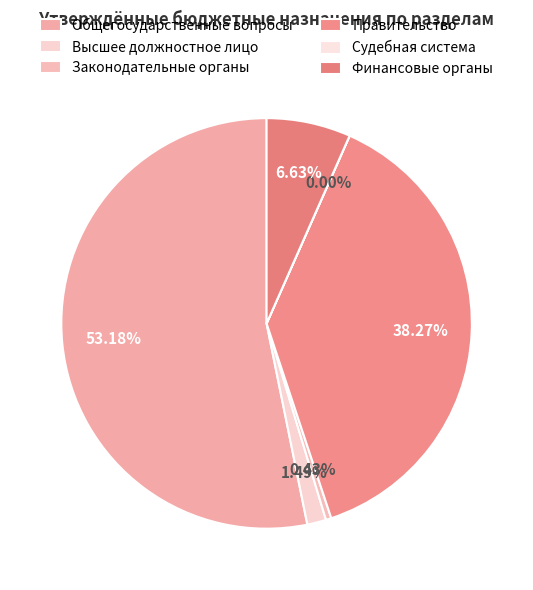

What is the smallest slice in the pie chart?

Судебная система